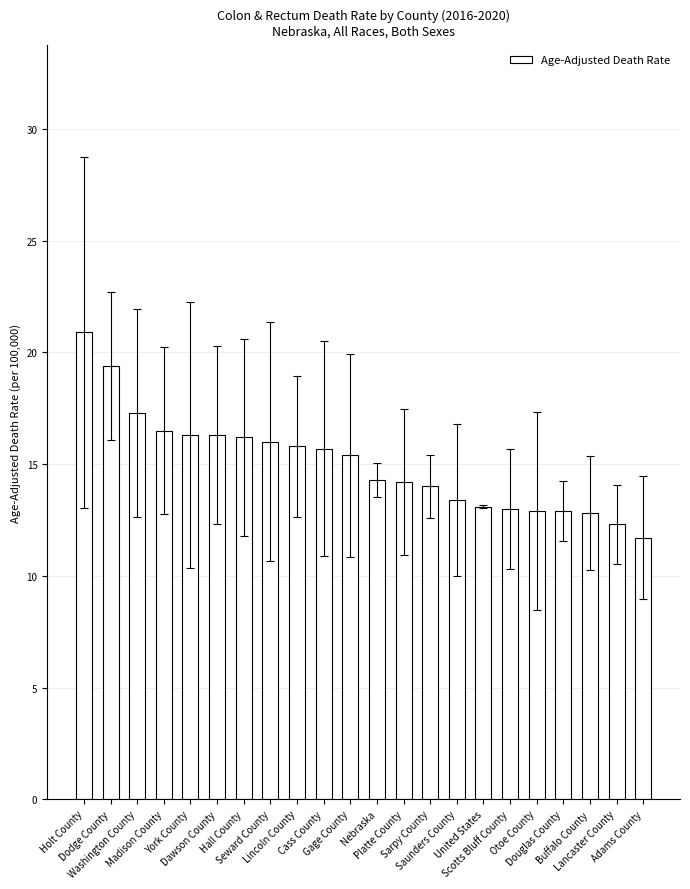

What is the greatest value displayed?

20.9